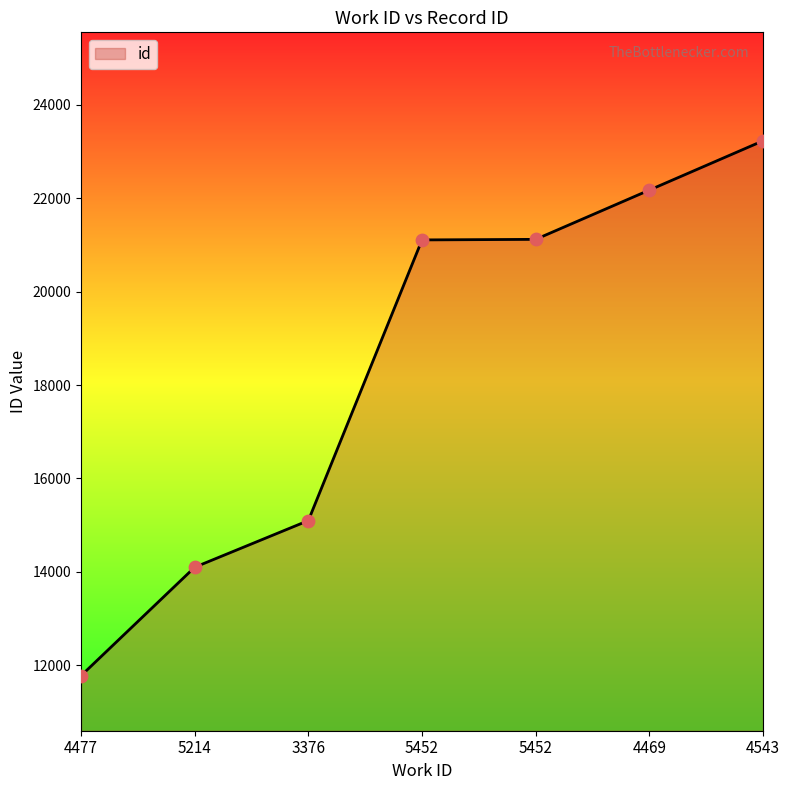

Is this an area chart (filled region under the line)?

Yes